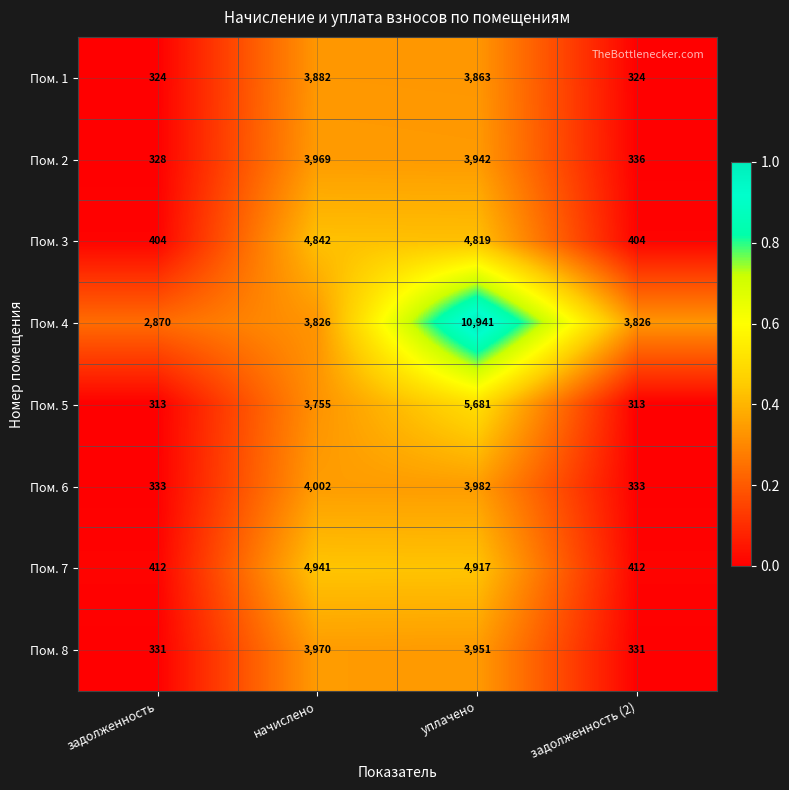

The value of Пом. 2 at задолженность (2) is 80. True or false?

False